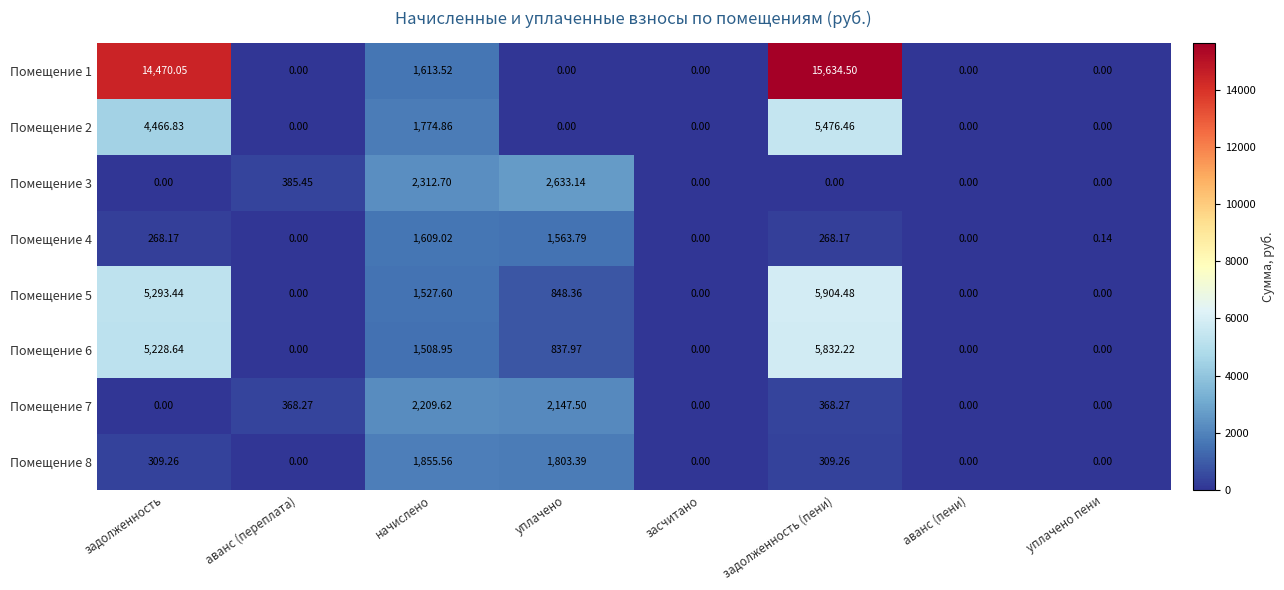

At which category is the sum across all series the highest?

задолженность (пени)